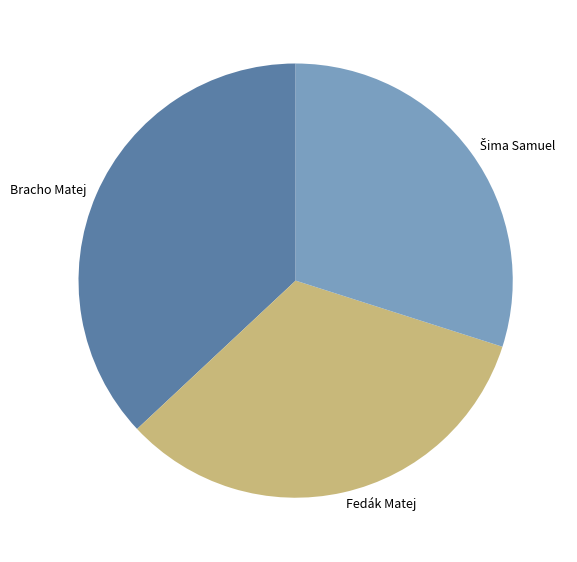

What is the largest slice in the pie chart?

Bracho Matej